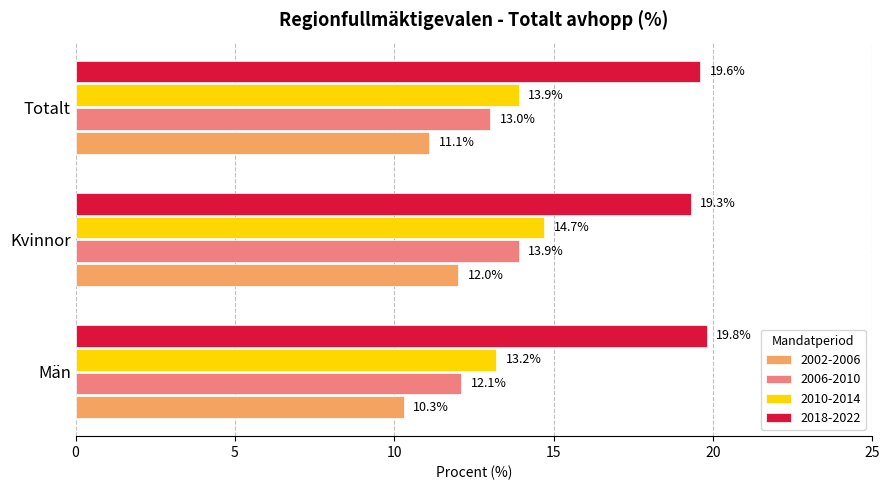

What is the minimum value shown in the chart?

10.3